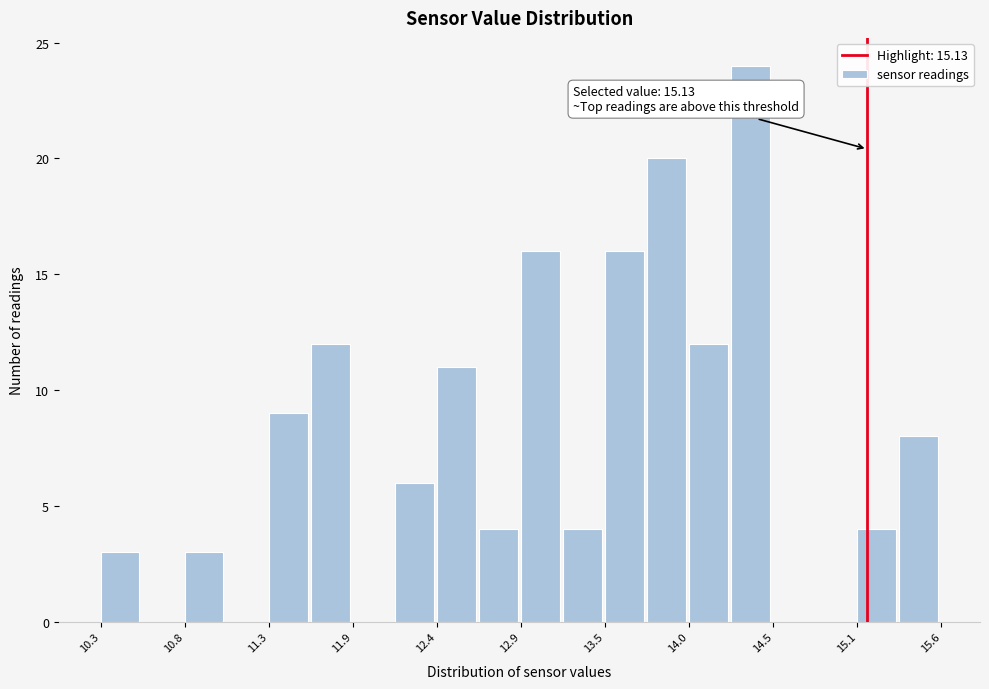

Read against the x-axis, roughly where is the centre of the tallest bar?

14.4